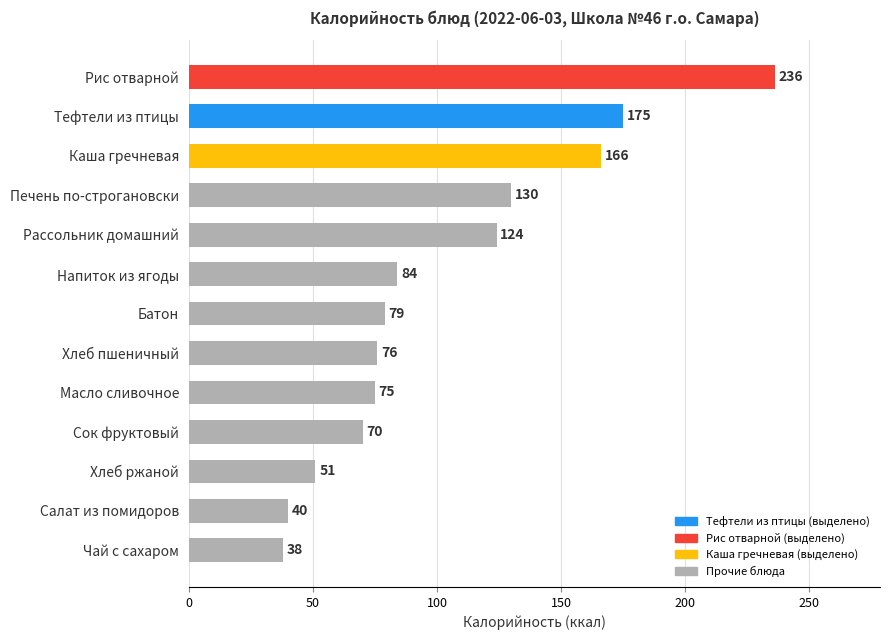

What is the change in value from Батон to Напиток из ягоды?

+5